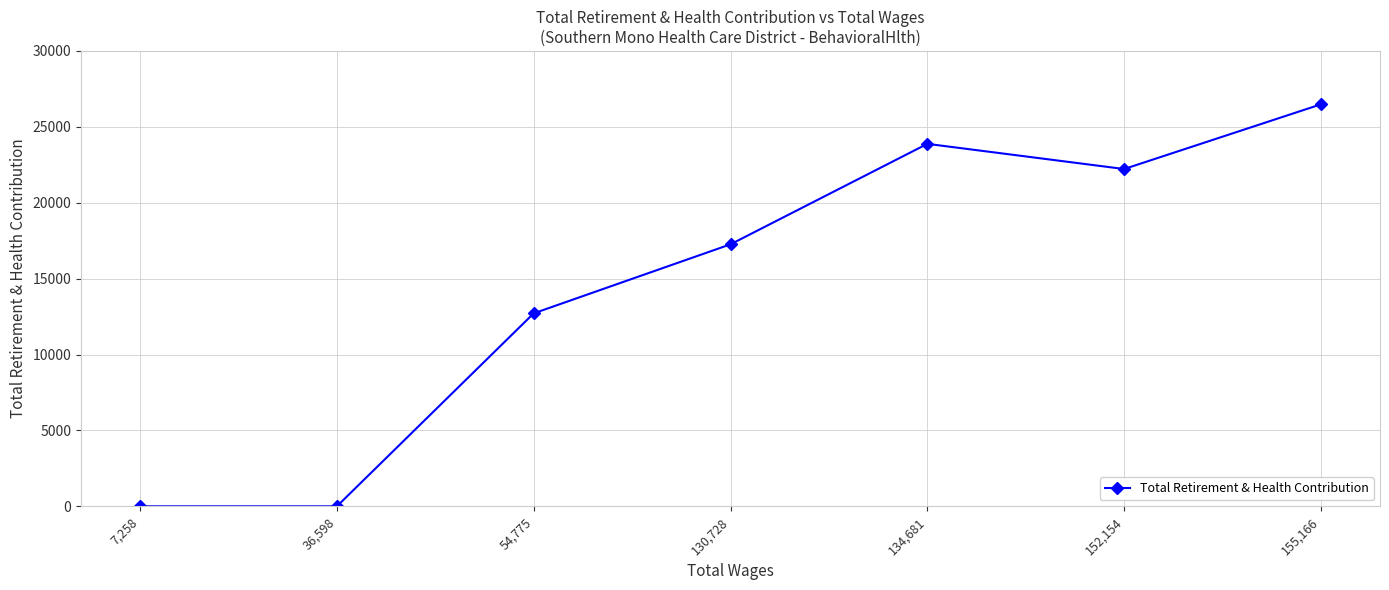

Does the chart have visible grid lines?

Yes